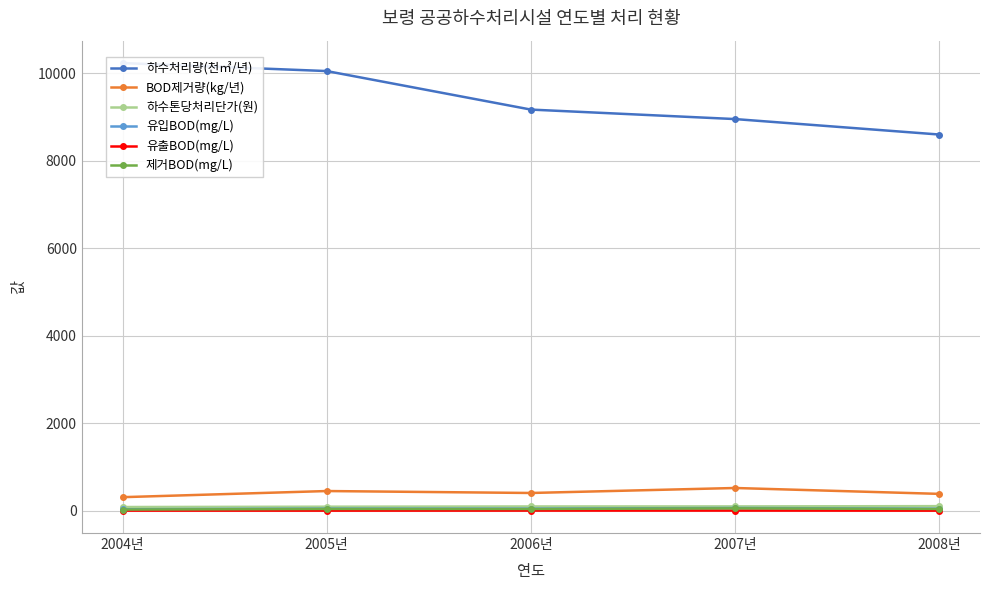

What is the average value of the 하수처리량(천㎥/년) series?

9404.2